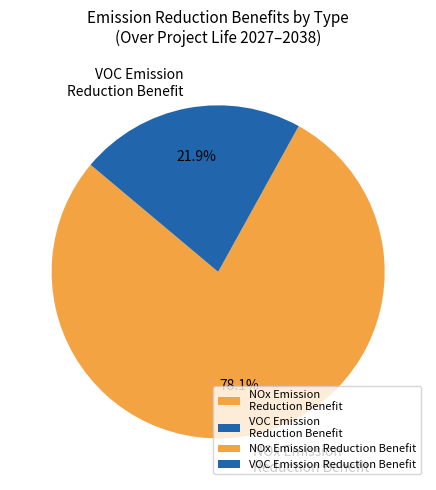

Does any single category account for the majority?

Yes